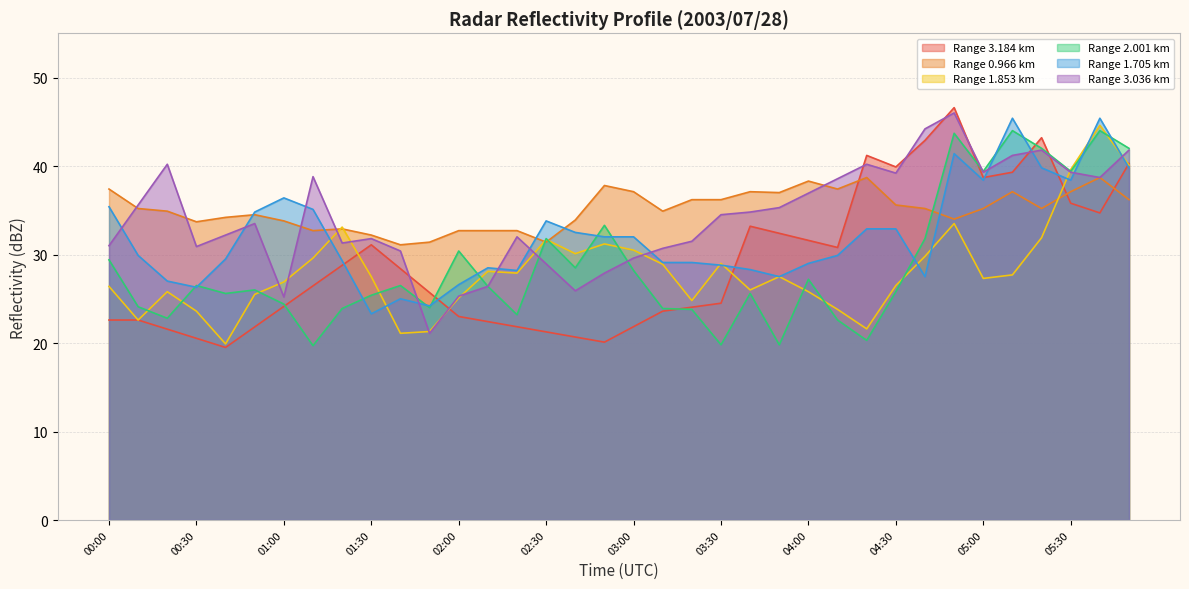

Reading left to right, list all the values displayed in this chart.

0.966: 37.4	35.2	34.9	33.7	34.2	34.5	33.8	32.7	32.9	32.2	31.1	31.4	32.7	32.7	32.7	31.4	33.9	37.8	37.1	34.9	36.2	36.2	37.1	37.0	38.3	37.4	38.7	35.6	35.2	34.0	35.2	37.1	35.2	37.1	38.7	36.2
1.853: 26.4	22.6	25.8	23.6	19.9	25.5	26.9	29.6	33.1	27.5	21.1	21.3	25.1	28.1	27.9	31.7	30.1	31.2	30.5	28.9	24.8	29.0	26.0	27.5	25.8	23.8	21.6	26.5	29.8	33.5	27.3	27.7	31.9	39.6	44.6	40.1
2.001: 29.4	24.1	22.8	26.5	25.6	26.0	24.4	19.7	23.9	25.4	26.5	24.0	30.4	26.4	23.2	31.8	28.5	33.3	28.2	23.9	23.8	19.8	25.6	19.8	27.2	22.6	20.3	25.8	31.8	43.7	39.4	44.0	42.0	39.4	44.0	42.0
1.705: 35.4	29.9	27.0	26.3	29.5	34.8	36.4	35.1	29.3	23.3	25.0	24.2	26.6	28.5	28.2	33.8	32.5	32.0	32.0	29.1	29.1	28.8	28.3	27.5	29.0	29.9	32.9	32.9	27.5	41.4	38.4	45.4	39.8	38.4	45.4	39.8